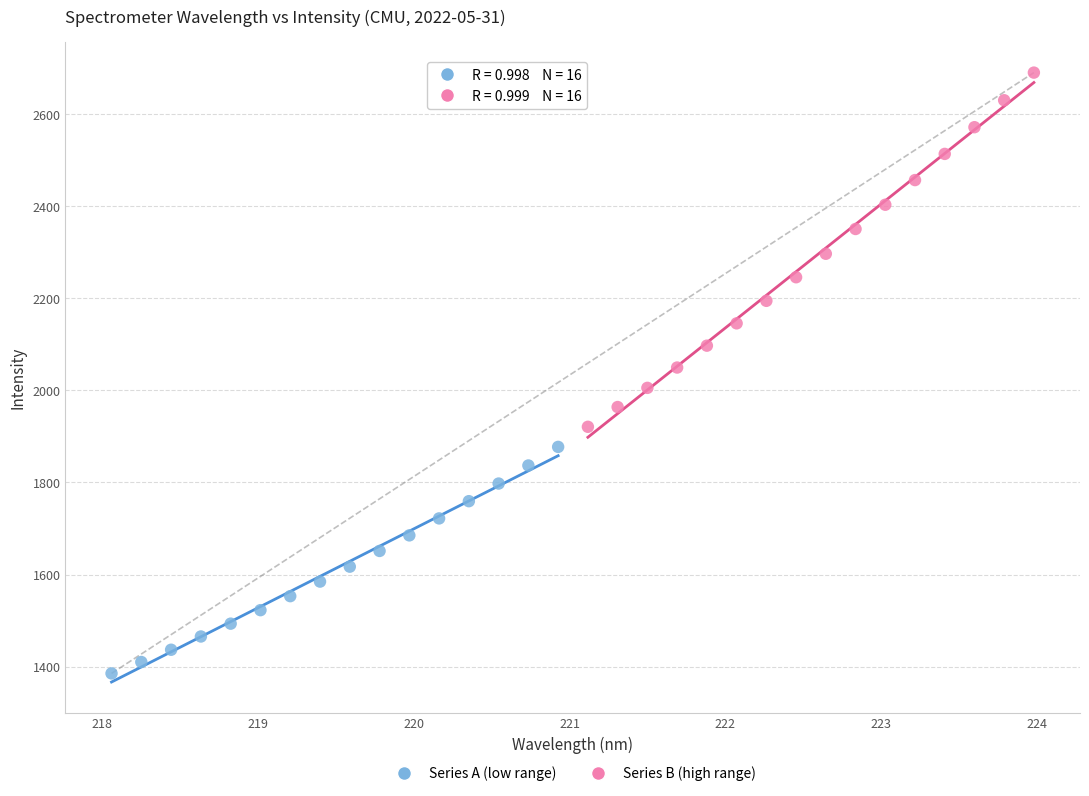

Which series reaches the minimum Y coordinate?

Series A (low range)